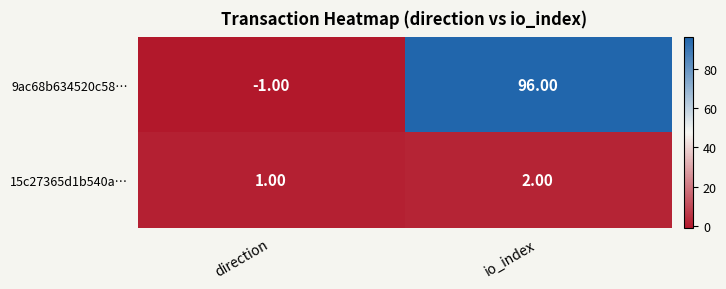

At direction, list the series in order from largest to smallest.

15c27365d1b540a…, 9ac68b634520c58…